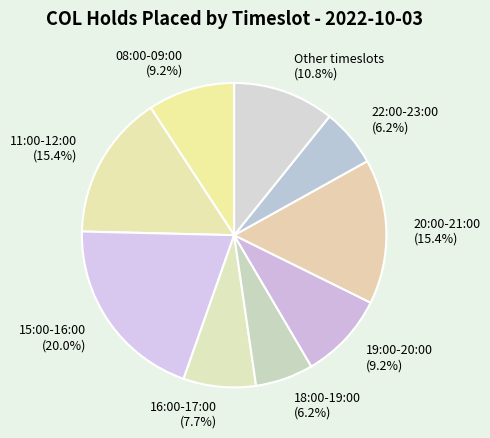

To the nearest percent, what is the average slice percentage?

11%